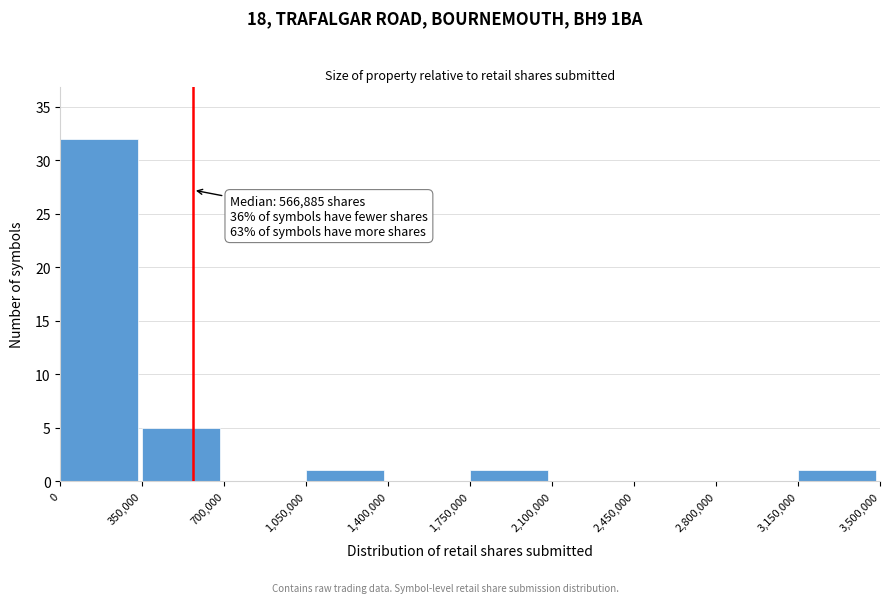

Which range on the x-axis has the tallest bar?

0 to 350,000